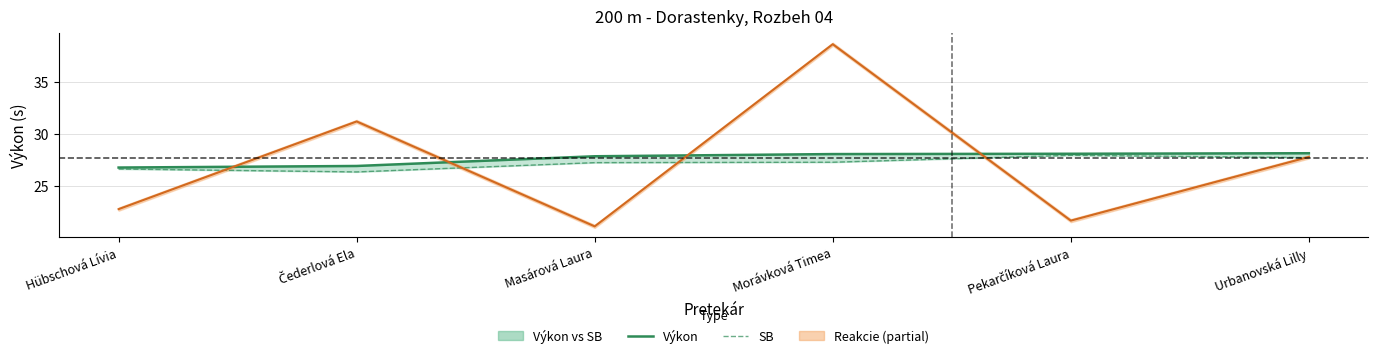

Reading right to left, what are all the values shown in this chart?

Výkon: Urbanovská Lilly=28.1	Pekarčíková Laura=28.1	Morávková Timea=28.1	Masárová Laura=27.9	Čederlová Ela=26.9	Hübschová Lívia=26.8
SB: Urbanovská Lilly=27.7	Pekarčíková Laura=27.9	Morávková Timea=27.3	Masárová Laura=27.2	Čederlová Ela=26.4	Hübschová Lívia=26.6
Reakcie trend: Urbanovská Lilly=27.8	Pekarčíková Laura=21.7	Morávková Timea=38.6	Masárová Laura=21.1	Čederlová Ela=31.2	Hübschová Lívia=22.8